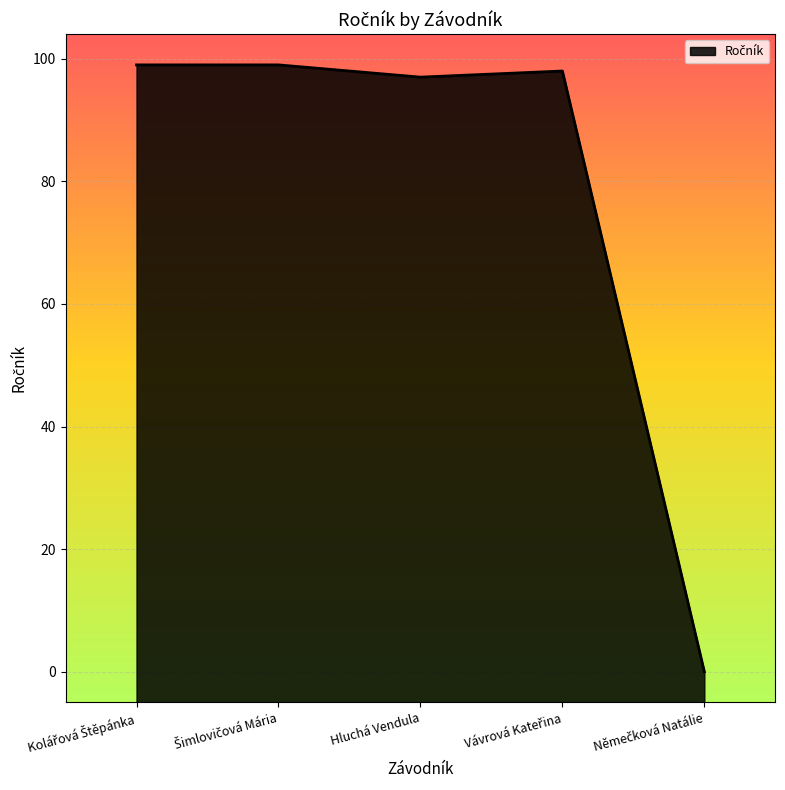

What is the label of the 4th point from the right?

Šimlovičová Mária